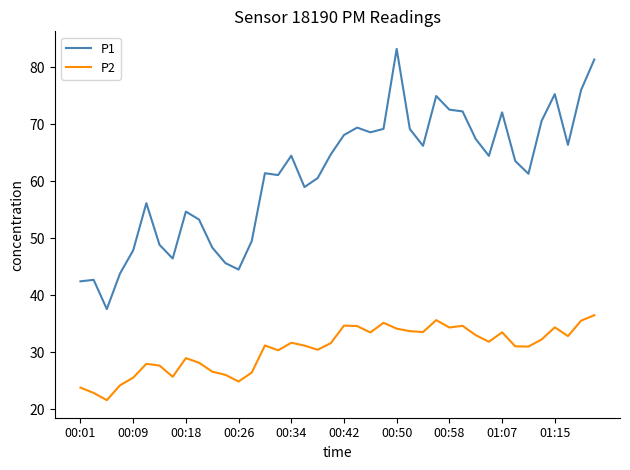

Which series has the largest range (max minus min)?

P1